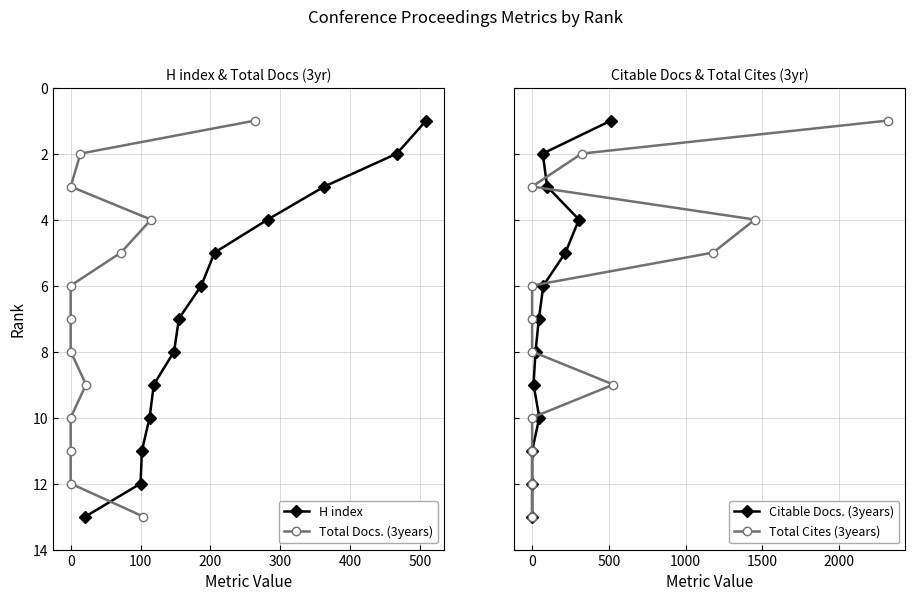

What is the highest value of the H index series?

13